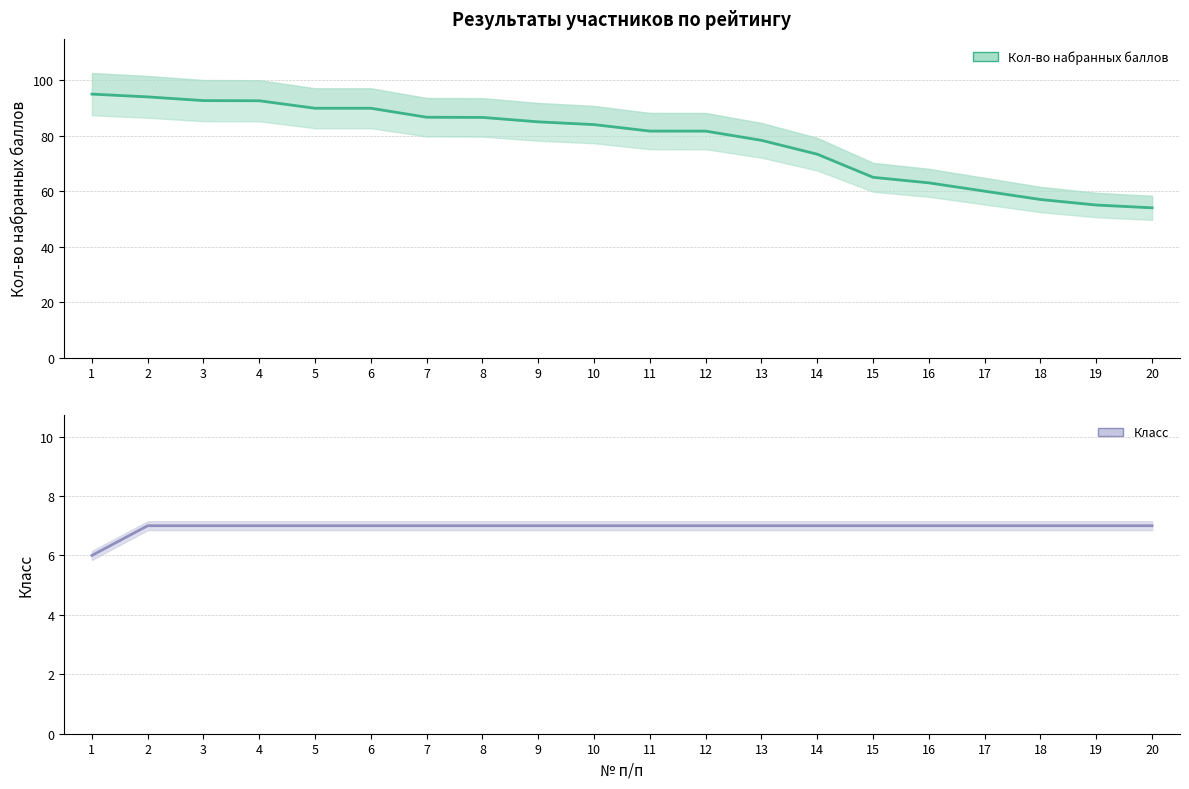

True or false: Кол-во набранных баллов (линия) has a value of 123.8 at 11.

False